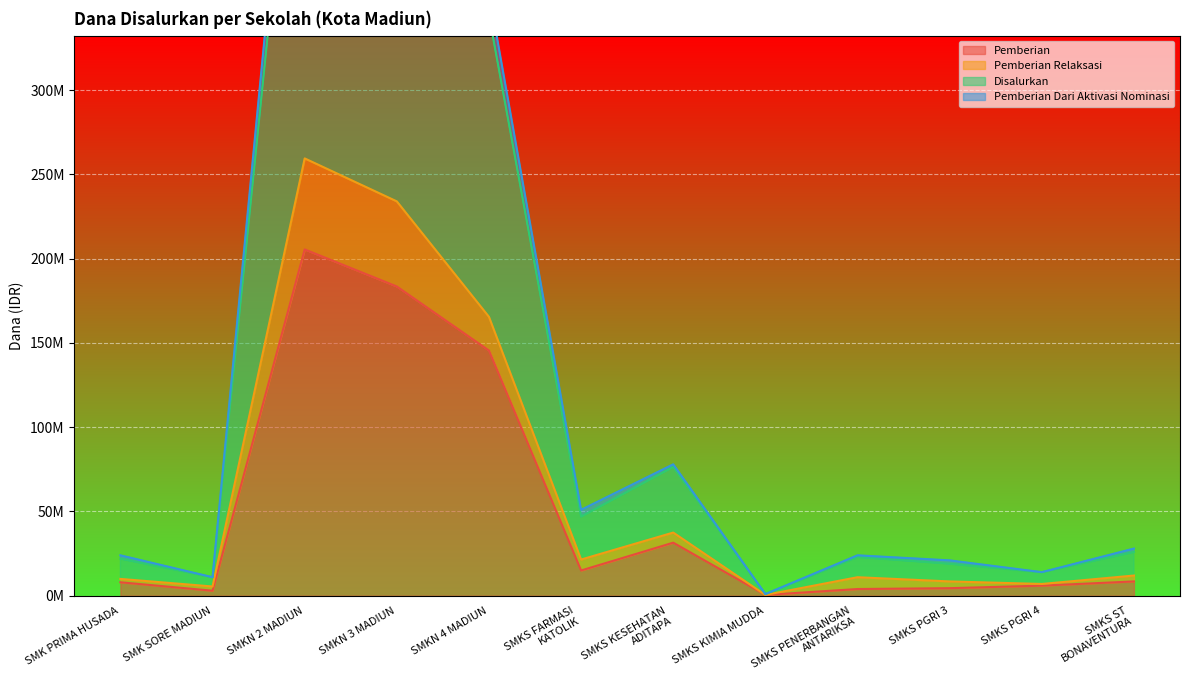

What is the sum of all Pemberian values?

615500000